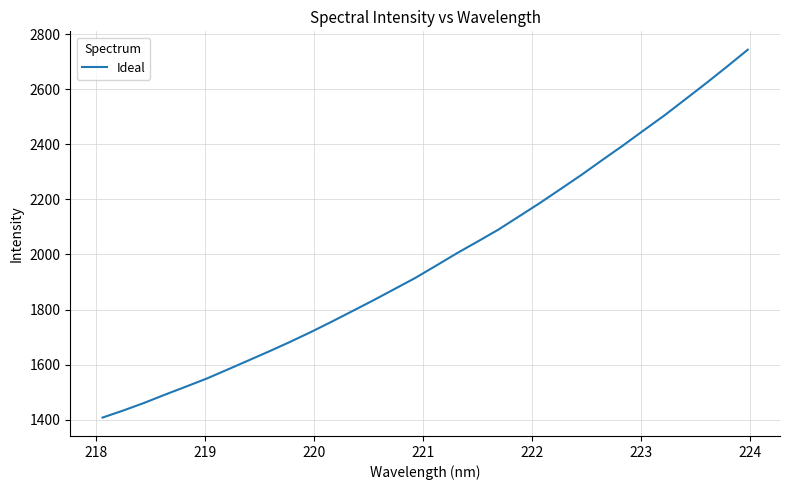

What is the greatest value displayed?

2743.1